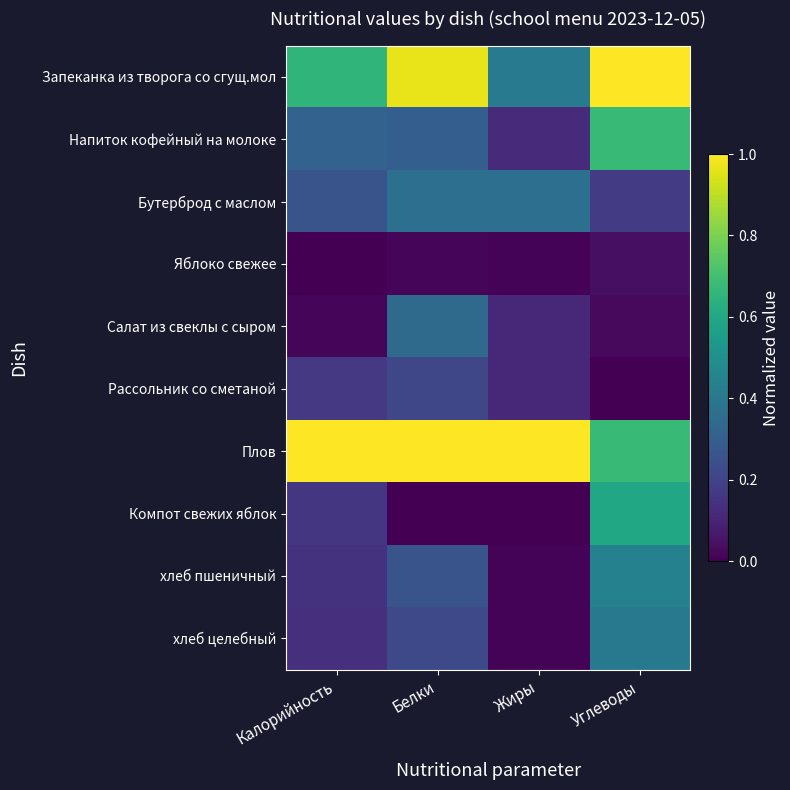

List the series in order of their peak value, lowest first.

Яблоко свежее, Рассольник со сметаной, Салат из свеклы с сыром, Бутерброд с маслом, хлеб целебный, хлеб пшеничный, Компот свежих яблок, Напиток кофейный на молоке, Запеканка из творога со сгущ.мол, Плов